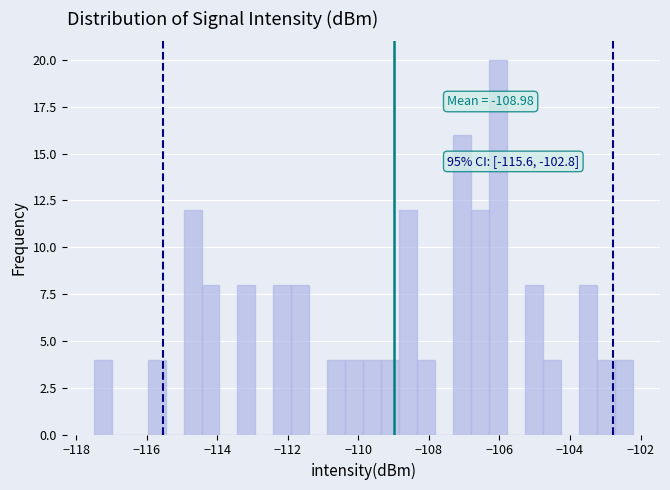

Read against the x-axis, roughly where is the centre of the tallest bar?

-106.0